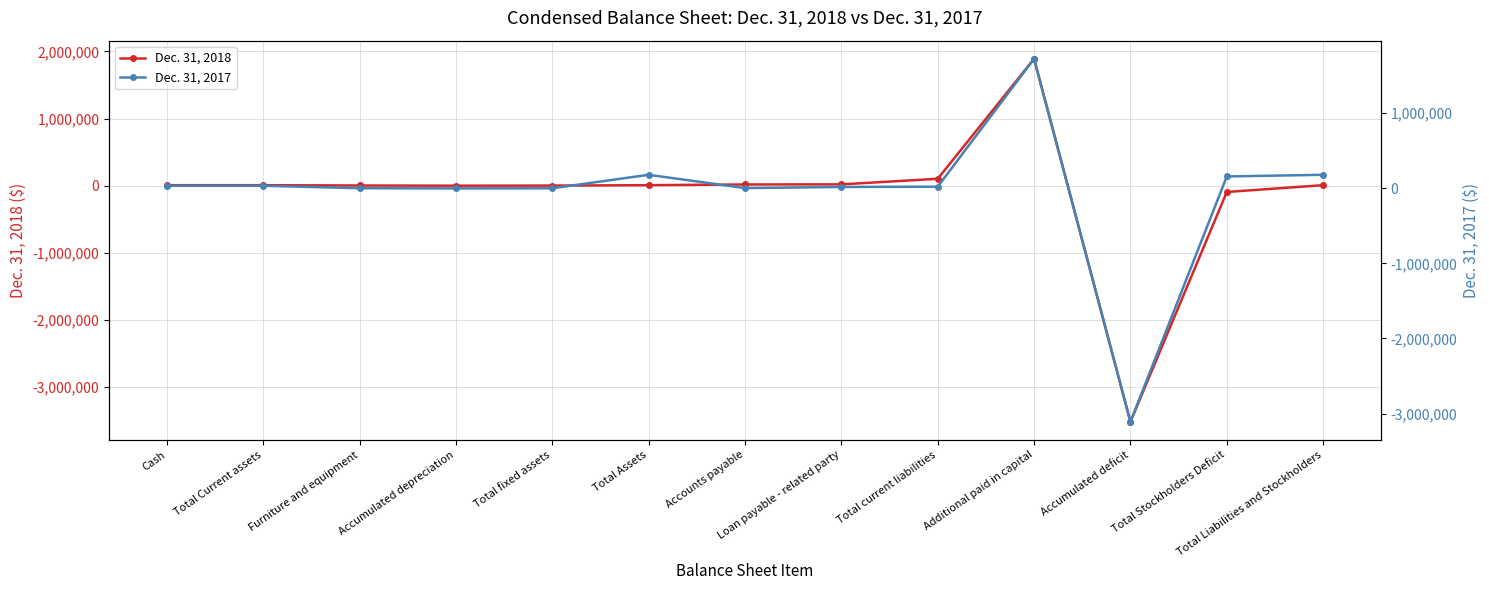

At how many categories does at least one series exceed 710953?

1